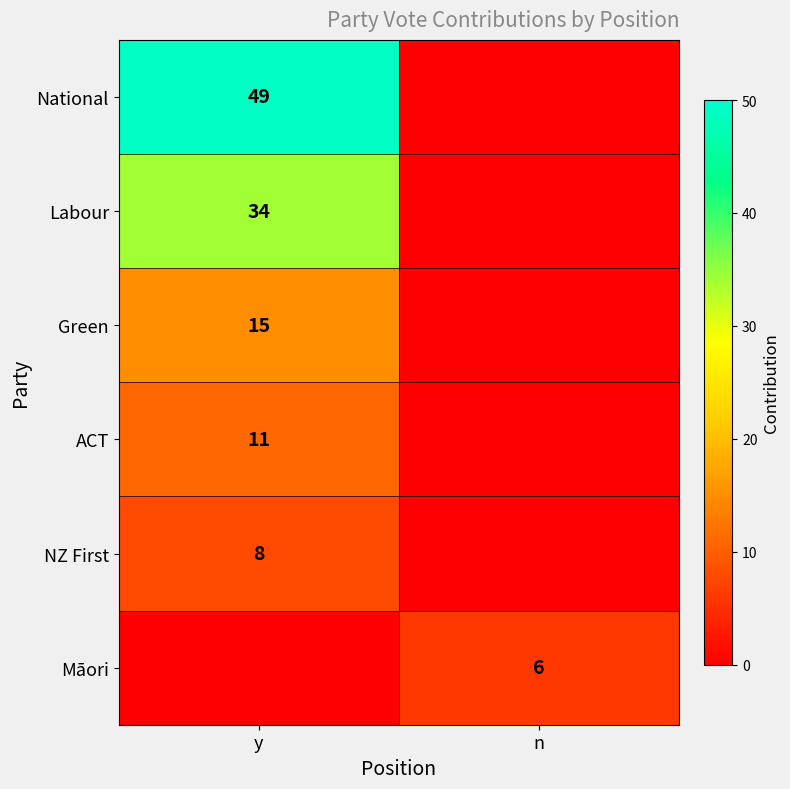

The Labour series shows 34 at y. True or false?

True